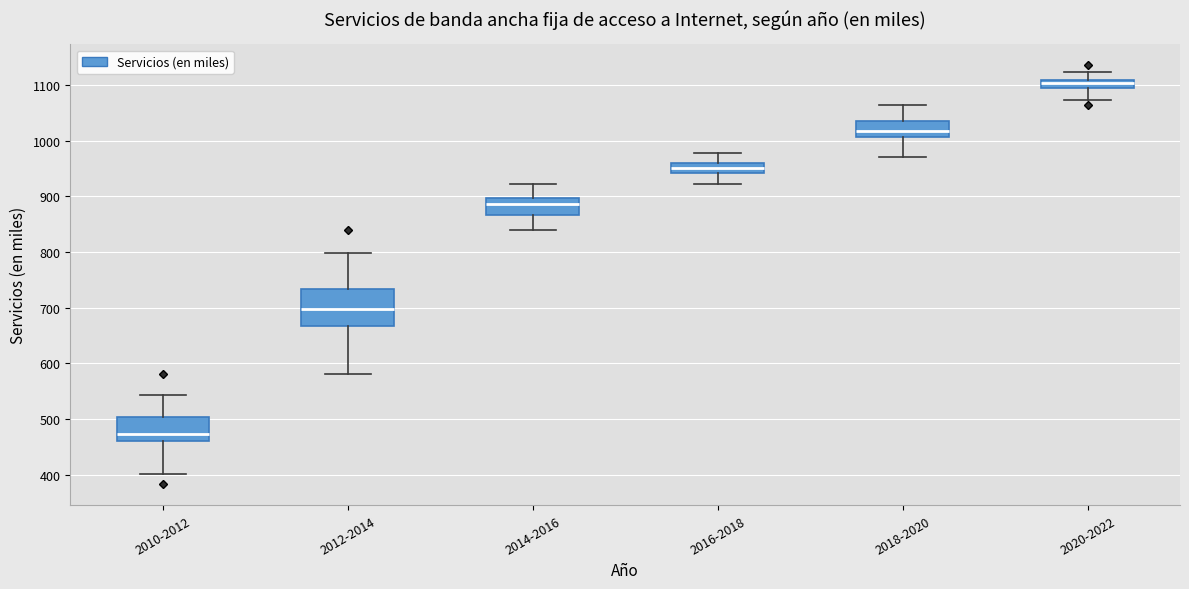

Comparing the boxes themselves (not the whiskers), which one is the tallest?

2012-2014